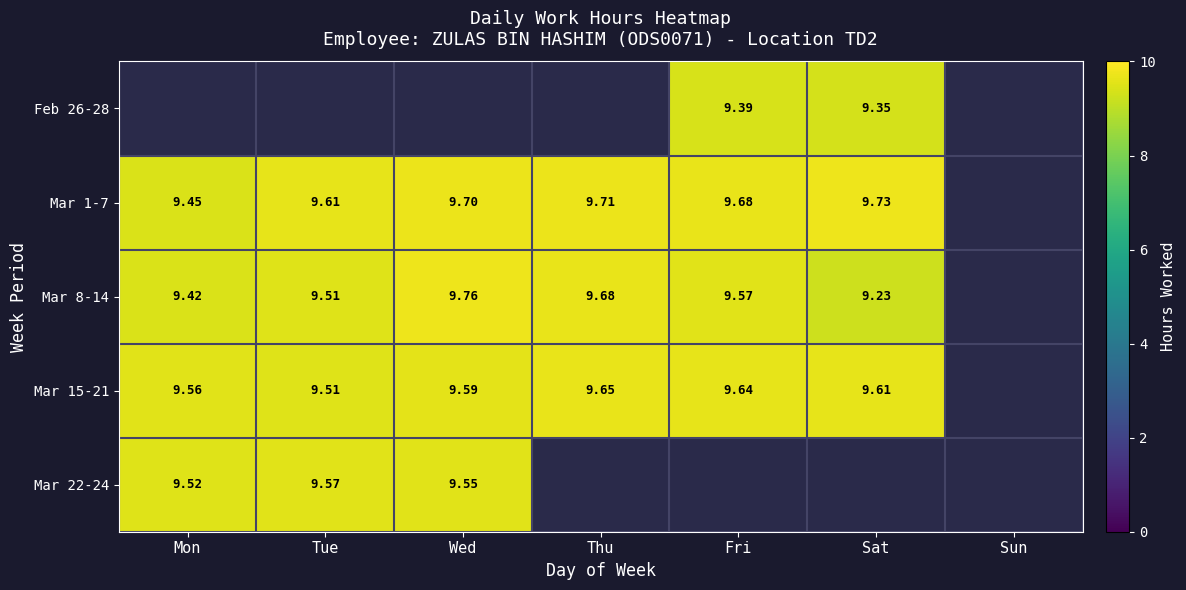

The Mar 1-7 series shows 9.7 at Thu. True or false?

True